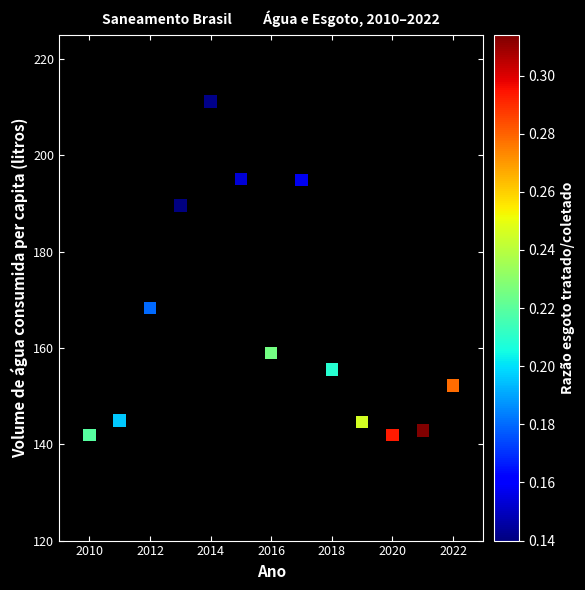

What Y value in the scatter plot is closest to 176?

168.2